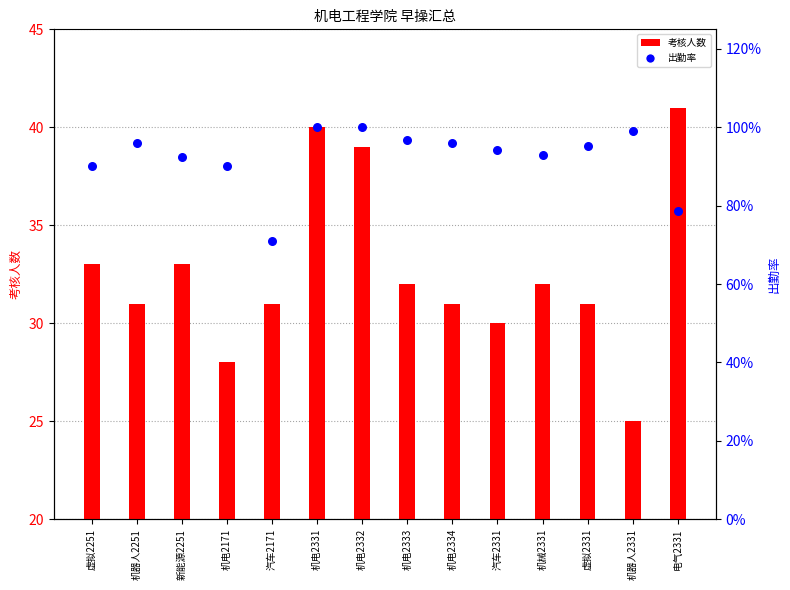

Which series has the largest total across all categories?

考核人数